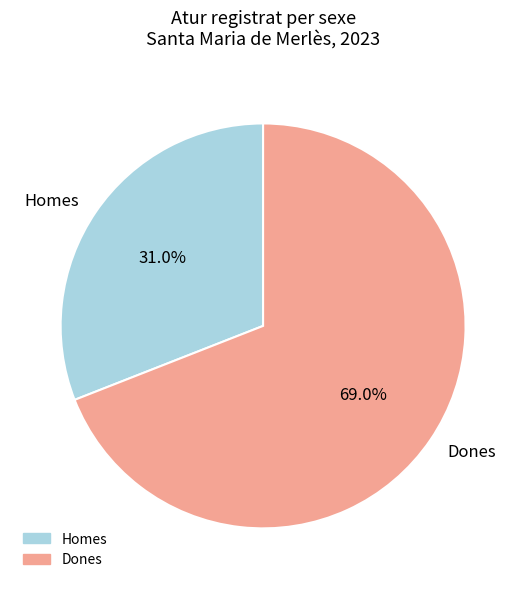

How many segments does this pie chart have?

2